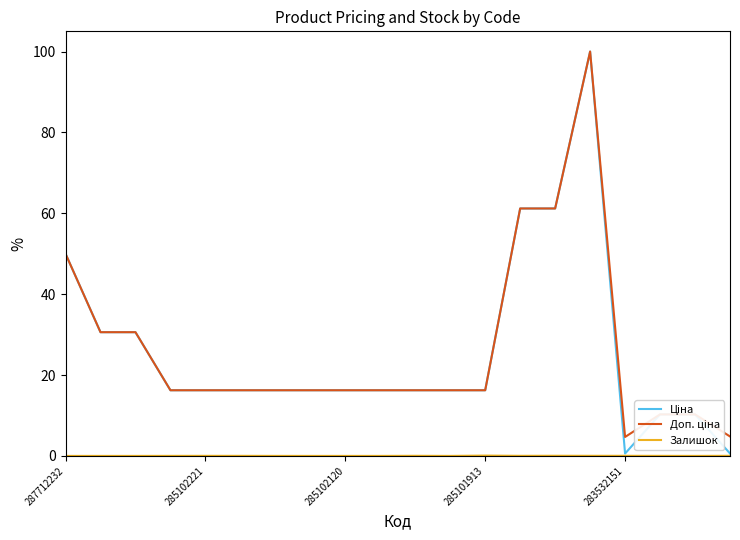

True or false: Залишок and Ціна cross at least once.

False